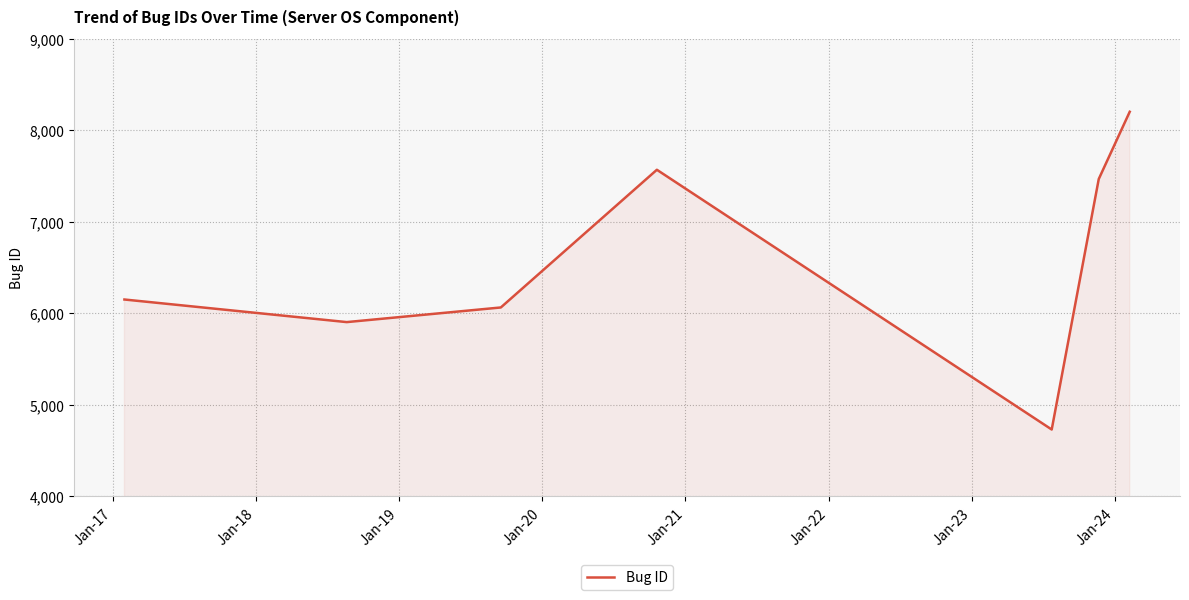

What is the maximum value shown in the chart?

8203